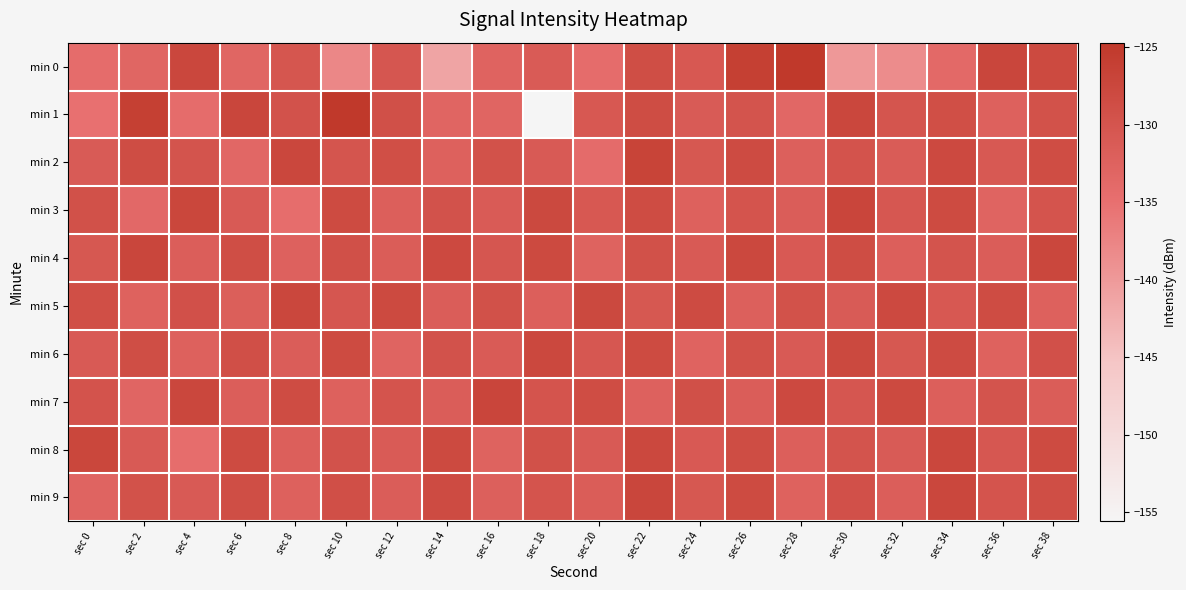

Reading left to right, extract all data points from this chart.

min 0: sec 0=-134.3	sec 2=-133.2	sec 4=-127.5	sec 6=-133.2	sec 8=-130.2	sec 10=-137.8	sec 12=-130.3	sec 14=-141.2	sec 16=-132.8	sec 18=-131.2	sec 20=-134.4	sec 22=-128.8	sec 24=-130.7	sec 26=-126.1	sec 28=-124.7	sec 30=-139.8	sec 32=-138.4	sec 34=-133.8	sec 36=-127.3	sec 38=-128.0
min 1: sec 0=-135.0	sec 2=-126.1	sec 4=-134.3	sec 6=-127.3	sec 8=-129.6	sec 10=-124.8	sec 12=-129.1	sec 14=-133.0	sec 16=-132.9	sec 18=-155.6	sec 20=-130.7	sec 22=-128.5	sec 24=-131.2	sec 26=-129.8	sec 28=-133.4	sec 30=-127.6	sec 32=-130.1	sec 34=-128.9	sec 36=-132.3	sec 38=-129.5
min 2: sec 0=-131.2	sec 2=-128.5	sec 4=-129.8	sec 6=-133.4	sec 8=-127.6	sec 10=-130.1	sec 12=-128.9	sec 14=-132.3	sec 16=-129.5	sec 18=-131.0	sec 20=-134.2	sec 22=-126.8	sec 24=-130.5	sec 26=-128.3	sec 28=-132.1	sec 30=-129.7	sec 32=-131.4	sec 34=-127.9	sec 36=-130.8	sec 38=-128.6
min 3: sec 0=-129.3	sec 2=-133.7	sec 4=-127.4	sec 6=-131.0	sec 8=-134.5	sec 10=-128.2	sec 12=-132.0	sec 14=-129.6	sec 16=-131.3	sec 18=-127.8	sec 20=-130.7	sec 22=-128.4	sec 24=-132.2	sec 26=-129.9	sec 28=-131.6	sec 30=-127.2	sec 32=-130.4	sec 34=-128.1	sec 36=-132.8	sec 38=-130.0
min 4: sec 0=-130.5	sec 2=-127.3	sec 4=-131.8	sec 6=-128.7	sec 8=-132.4	sec 10=-129.1	sec 12=-131.5	sec 14=-127.9	sec 16=-130.3	sec 18=-128.0	sec 20=-132.6	sec 22=-129.4	sec 24=-131.1	sec 26=-127.7	sec 28=-130.9	sec 30=-128.5	sec 32=-132.0	sec 34=-129.8	sec 36=-131.7	sec 38=-127.5
min 5: sec 0=-128.9	sec 2=-132.5	sec 4=-129.2	sec 6=-131.9	sec 8=-127.6	sec 10=-130.3	sec 12=-128.0	sec 14=-131.7	sec 16=-129.3	sec 18=-132.0	sec 20=-127.8	sec 22=-130.6	sec 24=-128.3	sec 26=-132.1	sec 28=-129.5	sec 30=-131.2	sec 32=-127.9	sec 34=-130.7	sec 36=-128.4	sec 38=-132.2
min 6: sec 0=-131.0	sec 2=-128.8	sec 4=-132.3	sec 6=-129.0	sec 8=-131.6	sec 10=-128.2	sec 12=-132.9	sec 14=-129.6	sec 16=-131.3	sec 18=-127.7	sec 20=-130.4	sec 22=-128.1	sec 24=-132.7	sec 26=-129.4	sec 28=-131.1	sec 30=-127.8	sec 32=-130.5	sec 34=-128.3	sec 36=-132.5	sec 38=-129.2
min 7: sec 0=-129.7	sec 2=-133.1	sec 4=-127.5	sec 6=-131.8	sec 8=-128.4	sec 10=-132.2	sec 12=-129.9	sec 14=-131.6	sec 16=-127.2	sec 18=-130.0	sec 20=-128.6	sec 22=-132.4	sec 24=-129.1	sec 26=-131.7	sec 28=-127.9	sec 30=-130.3	sec 32=-128.0	sec 34=-132.0	sec 36=-129.8	sec 38=-131.5
min 8: sec 0=-127.4	sec 2=-131.0	sec 4=-134.5	sec 6=-128.2	sec 8=-132.0	sec 10=-129.6	sec 12=-131.3	sec 14=-128.0	sec 16=-132.6	sec 18=-129.4	sec 20=-131.1	sec 22=-127.7	sec 24=-130.9	sec 26=-128.5	sec 28=-132.0	sec 30=-129.8	sec 32=-131.2	sec 34=-127.6	sec 36=-130.4	sec 38=-128.1
min 9: sec 0=-132.8	sec 2=-129.5	sec 4=-131.1	sec 6=-128.8	sec 8=-132.3	sec 10=-129.0	sec 12=-131.7	sec 14=-128.3	sec 16=-132.1	sec 18=-129.9	sec 20=-131.5	sec 22=-127.3	sec 24=-130.6	sec 26=-128.2	sec 28=-132.5	sec 30=-129.2	sec 32=-131.8	sec 34=-127.5	sec 36=-130.0	sec 38=-128.7